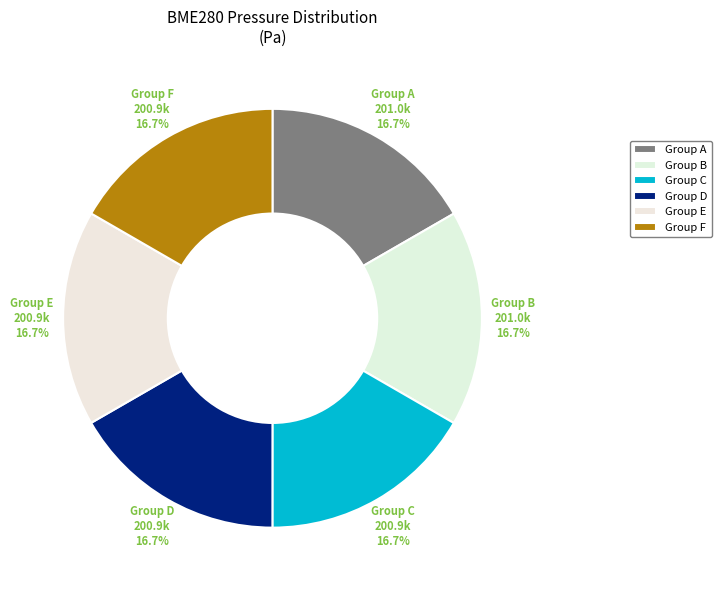

How many segments does this pie chart have?

6